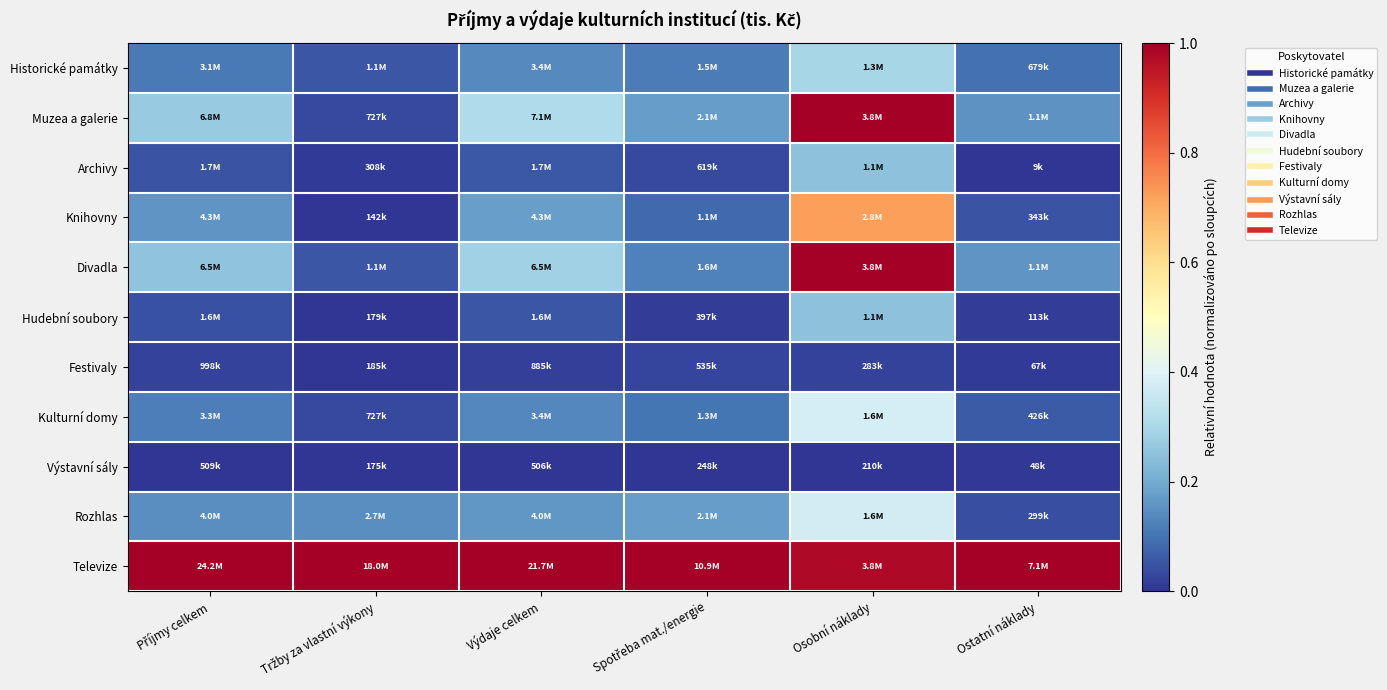

Which has a higher value, Osobní náklady or Příjmy celkem?

Osobní náklady